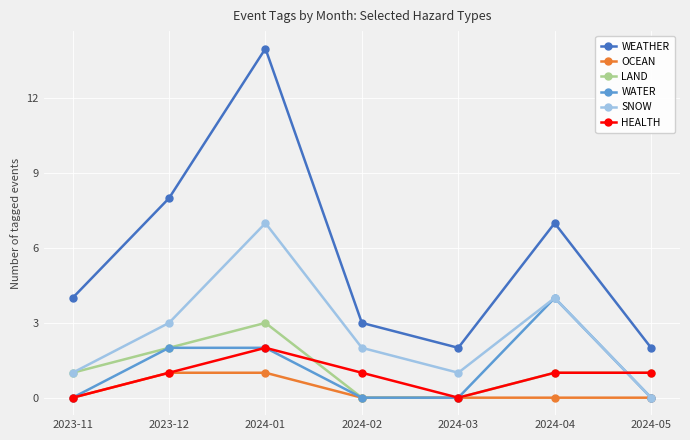

At how many categories does at least one series exceed 5?

3